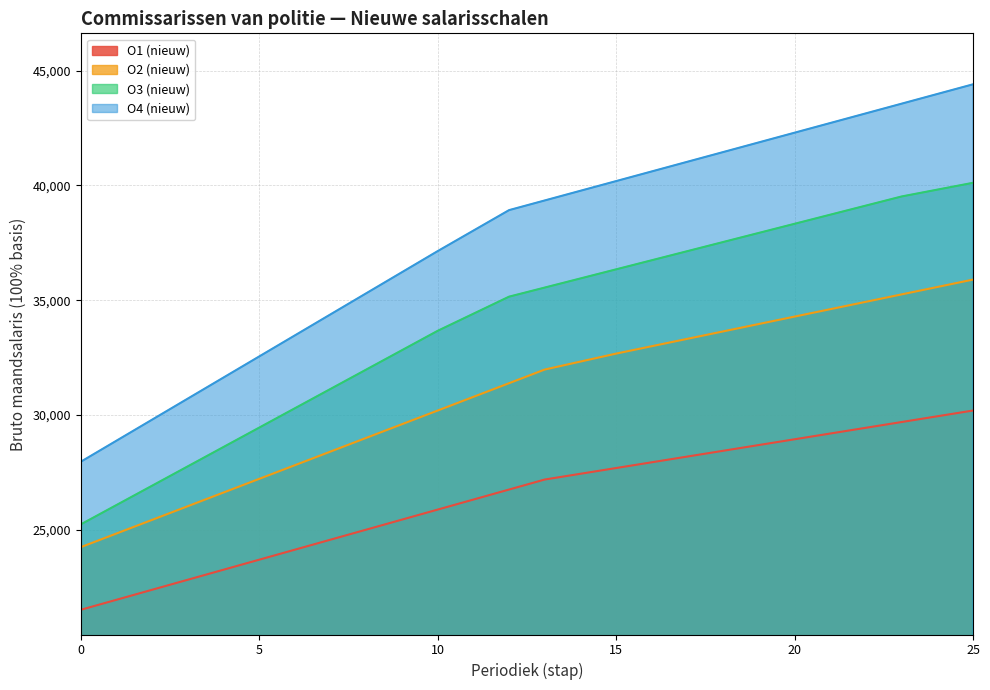

Between 14 and 2, which is larger?

14